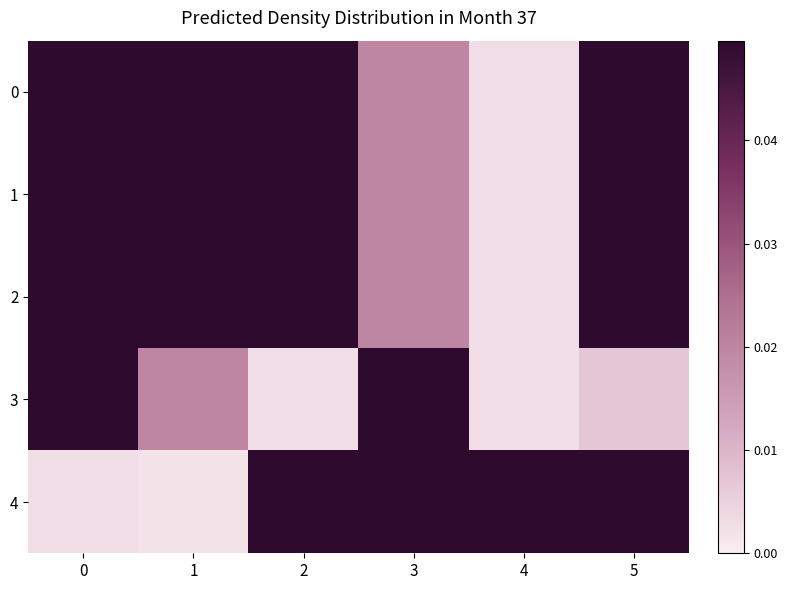

Which series changed the most between 1 and 5?

row_4